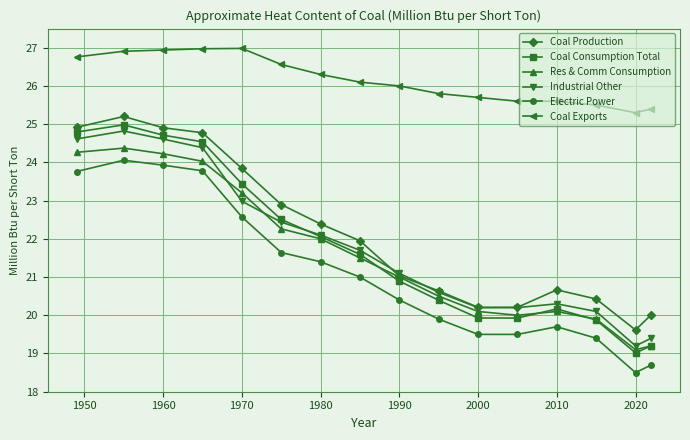

Which series has the largest total across all categories?

Coal Exports